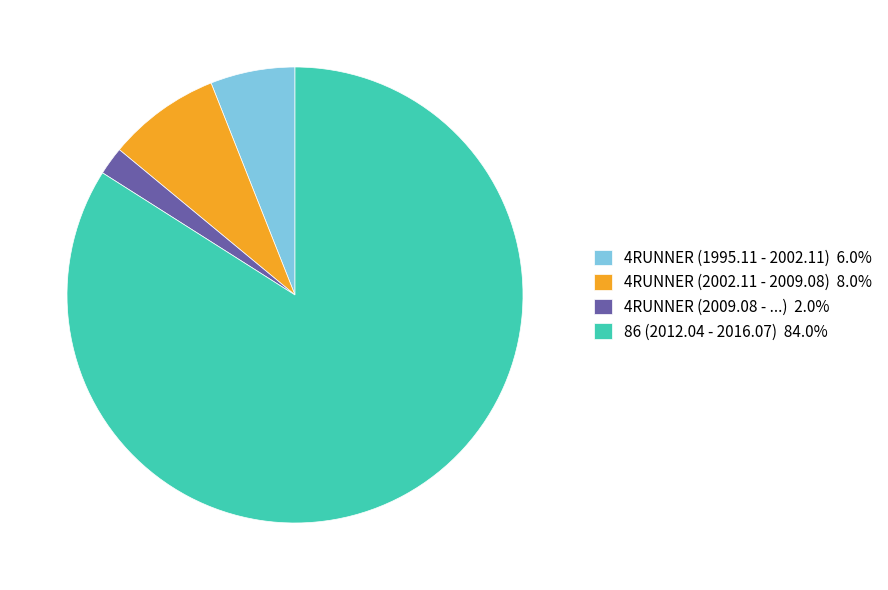

Do 4RUNNER (2002.11 - 2009.08) 8.0% and 4RUNNER (2009.08 - ...) 2.0% together represent more than half of the pie?

No